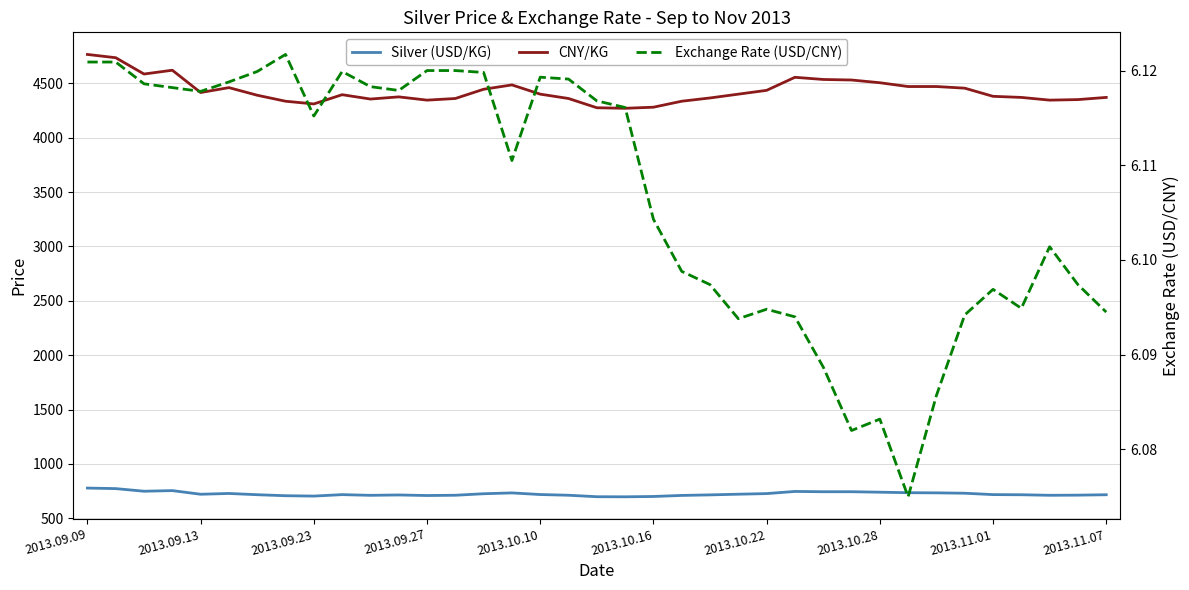

What is the difference between the maximum and minimum values in the Silver (USD/KG) series?

80.3